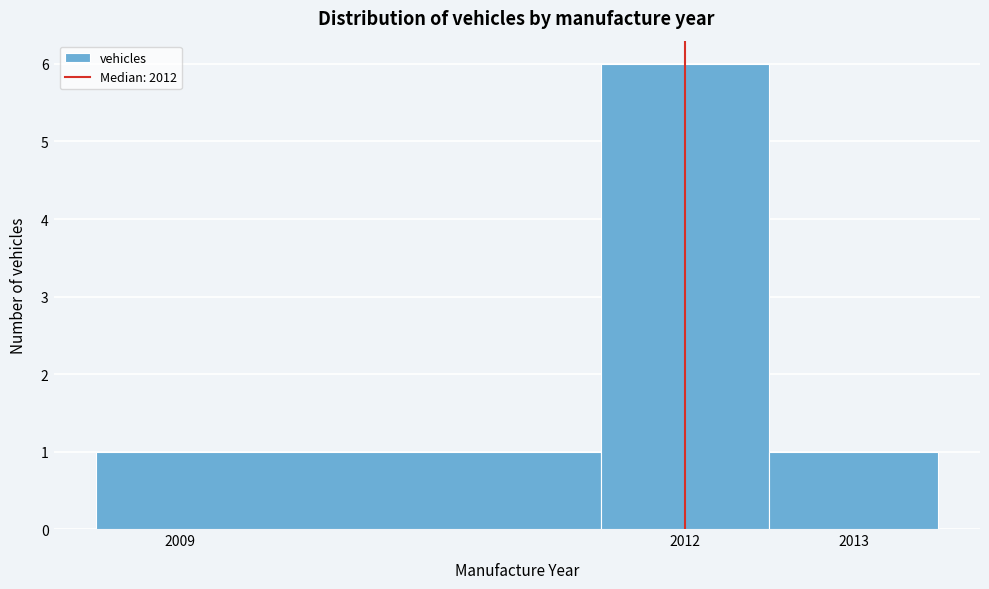

Reading left to right, transcribe this chart: for each bar, give the range it covers on the x-axis and its height. The values are not printed on the chart, so give them approximately, as read against the axis.

2008.5 to 2011.5: 1
2011.5 to 2012.5: 6
2012.5 to 2013.5: 1